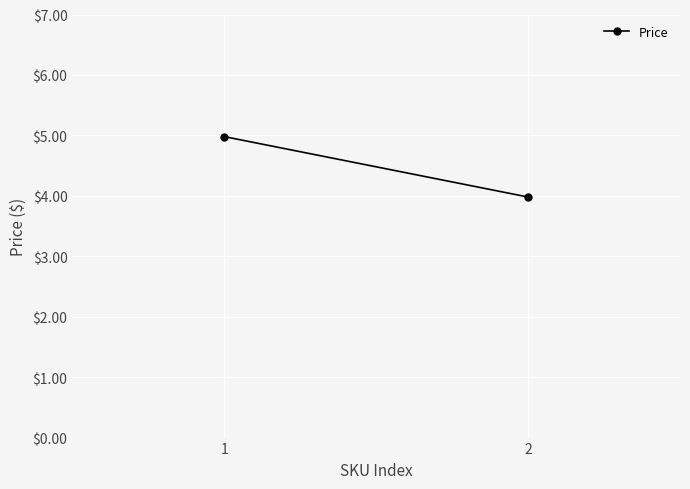

What is the average value?

4.5